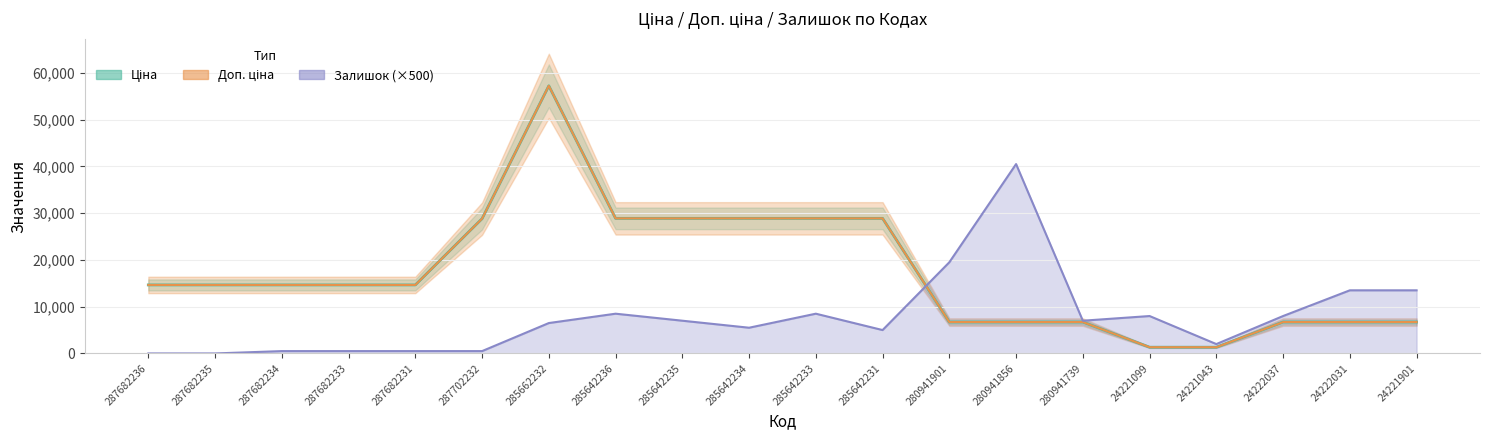

In Ціна, how many points are higher than both neighbors (excluding endpoints)?

1